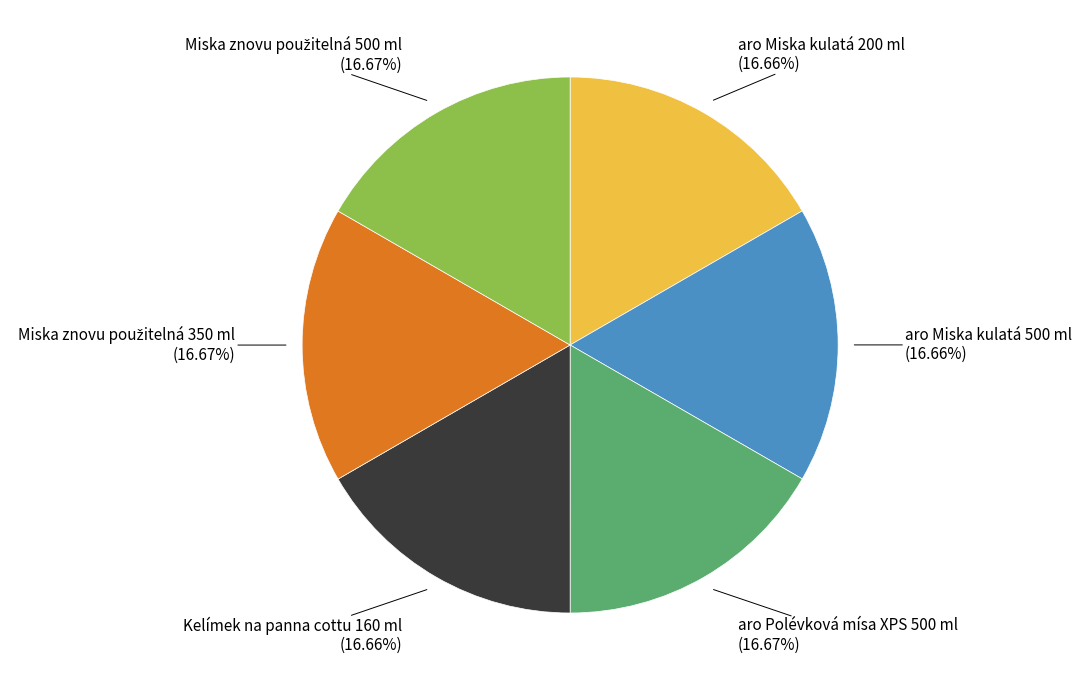

Do aro Polévková mísa XPS 500 ml (16.67%) and aro Miska kulatá 200 ml (16.66%) together represent more than half of the pie?

No